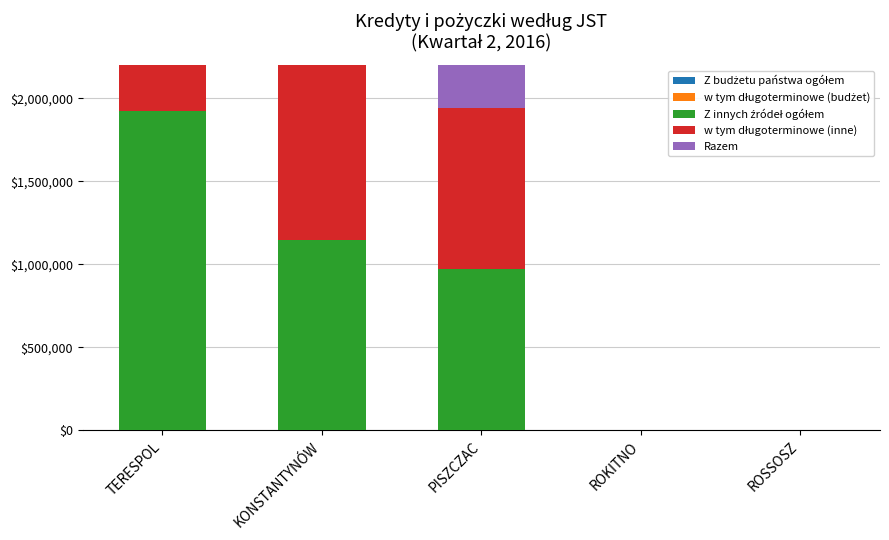

The value of Razem at ROSSOSZ is 937033. True or false?

False